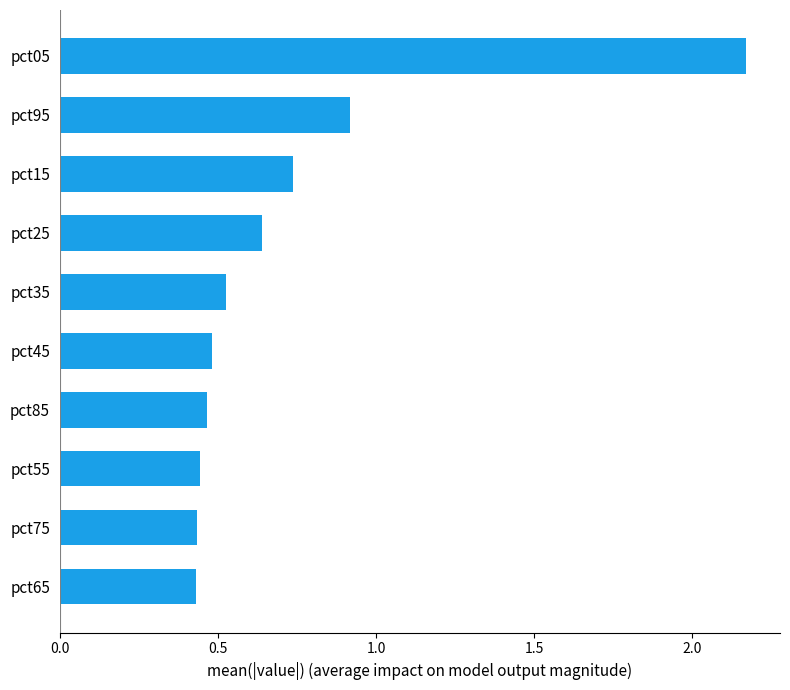

Which category has the highest value across all series?

pct05